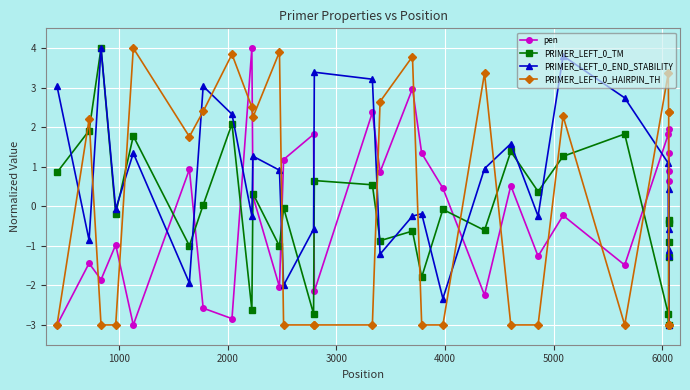

What is the difference between the maximum and minimum values in the PRIMER_LEFT_0_HAIRPIN_TH series?

7.0